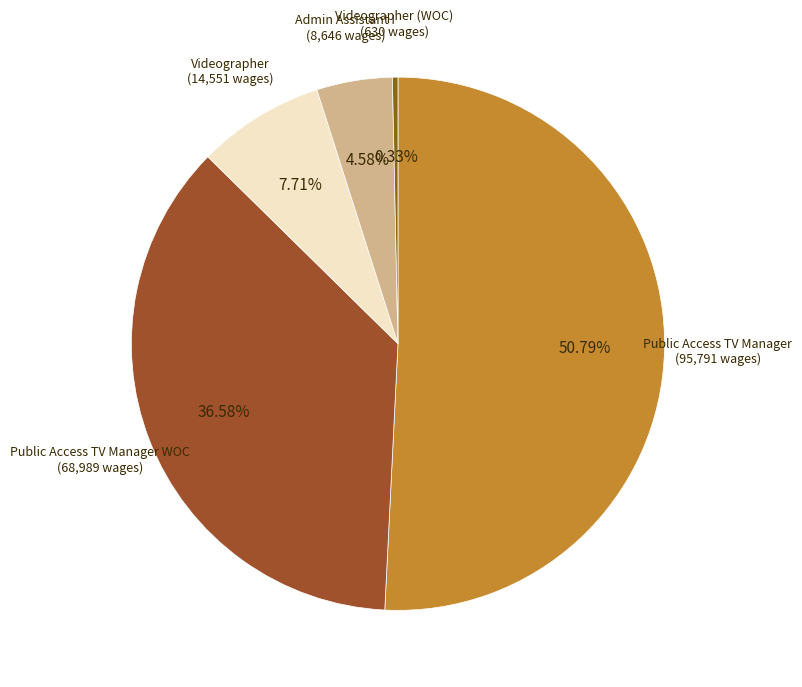

Do Public Access TV Manager WOC (68,989 wages) and Videographer (WOC) (630 wages) together represent more than half of the pie?

No